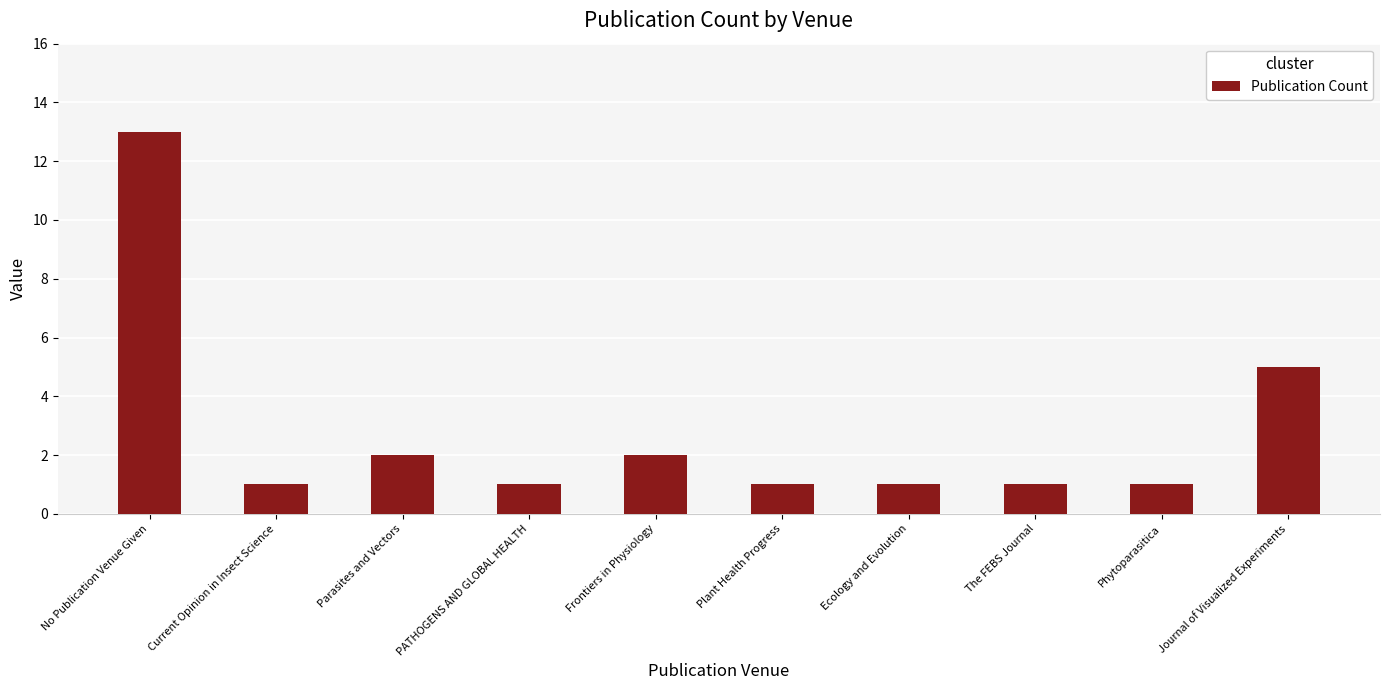

At which label is the value closest to 7?

Journal of Visualized Experiments